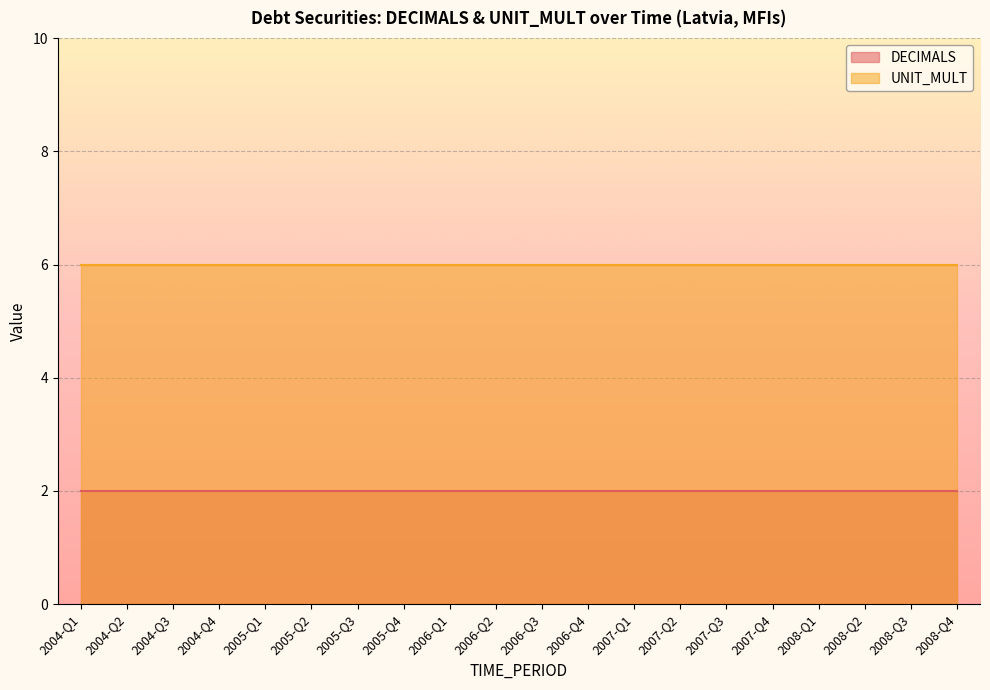

True or false: DECIMALS has more than 2 interior local peaks.

False